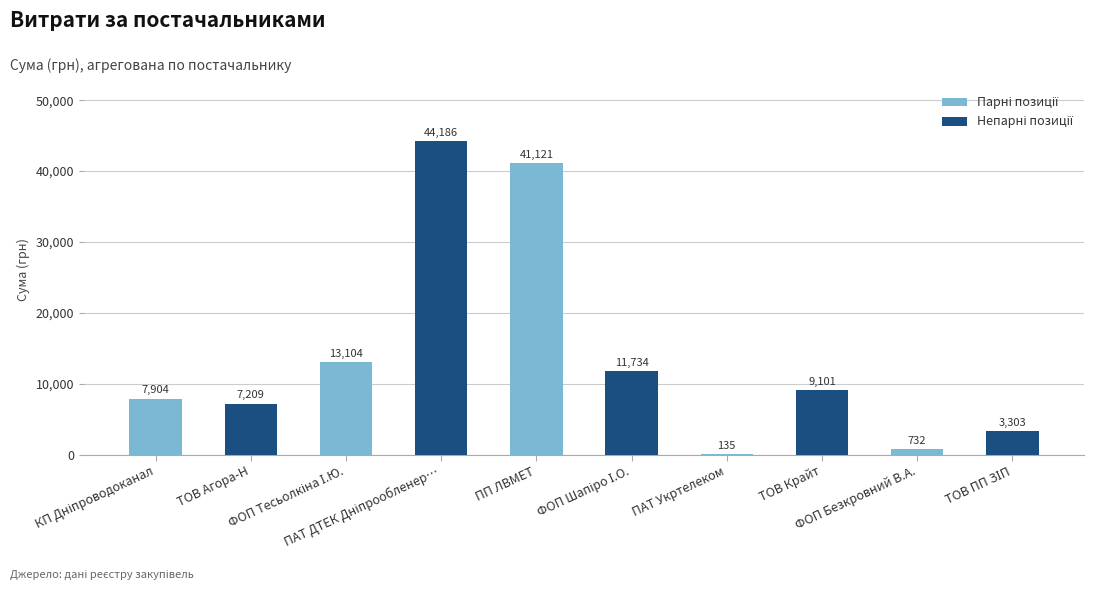

What is the greatest value displayed?

44185.6